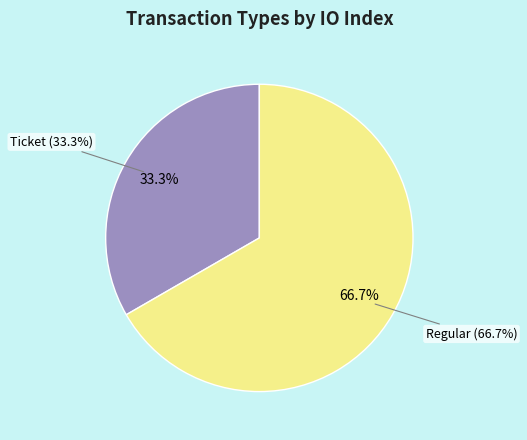

Which category accounts for the majority?

Regular (io_index=1)